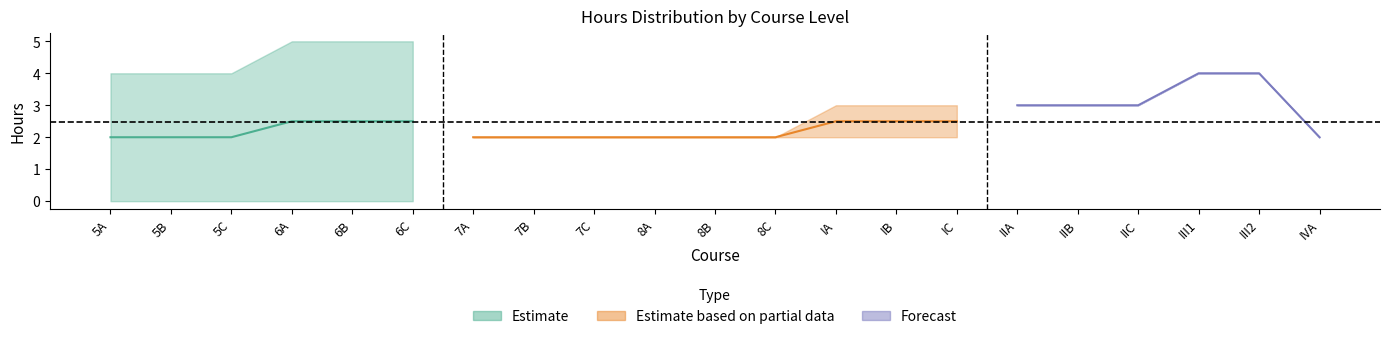

What is the label of the 8th point from the left?

7B